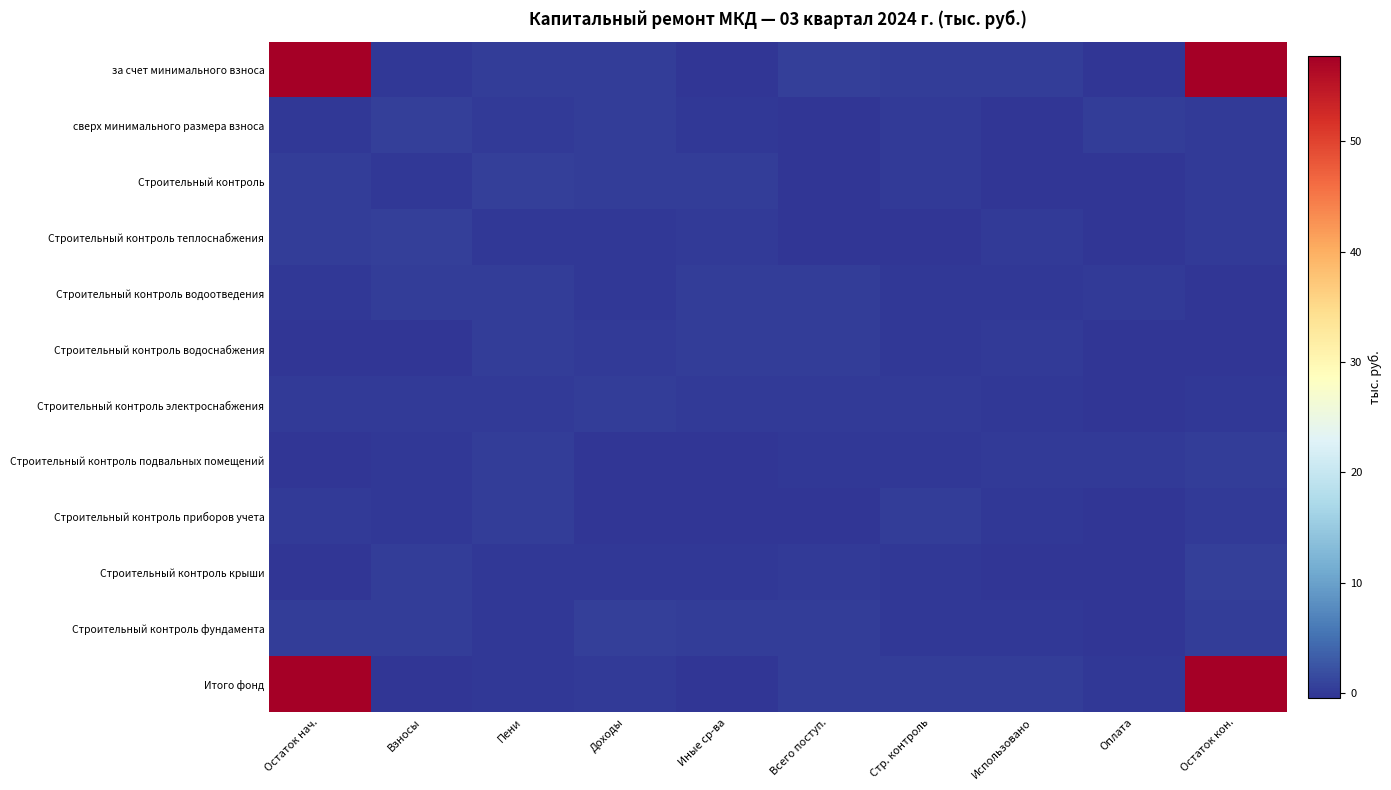

Between Использовано and Взносы, which is larger?

Использовано